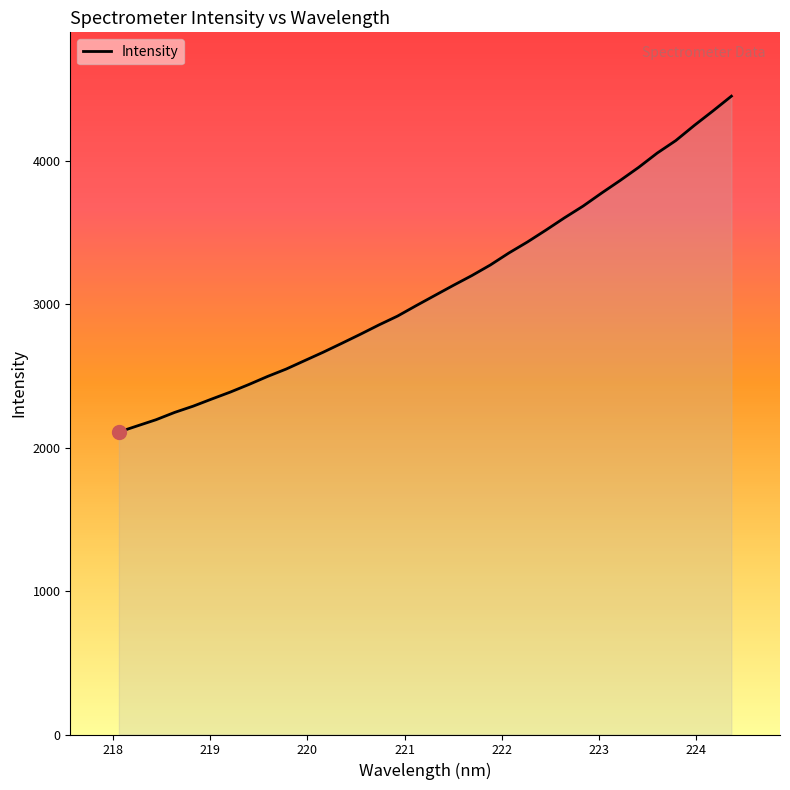

What is the maximum value shown in the chart?

4451.2